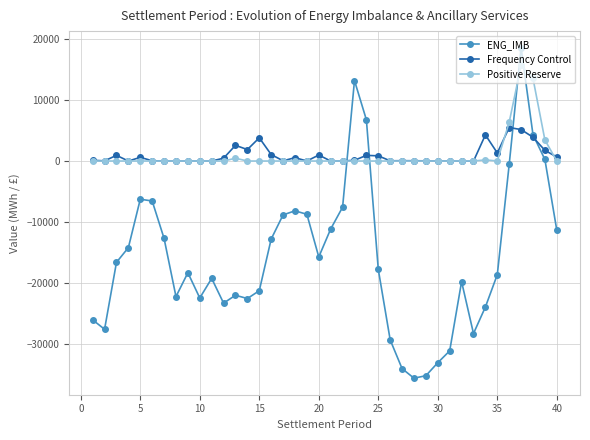

True or false: Frequency Control has more than 1 interior local peaks.

True